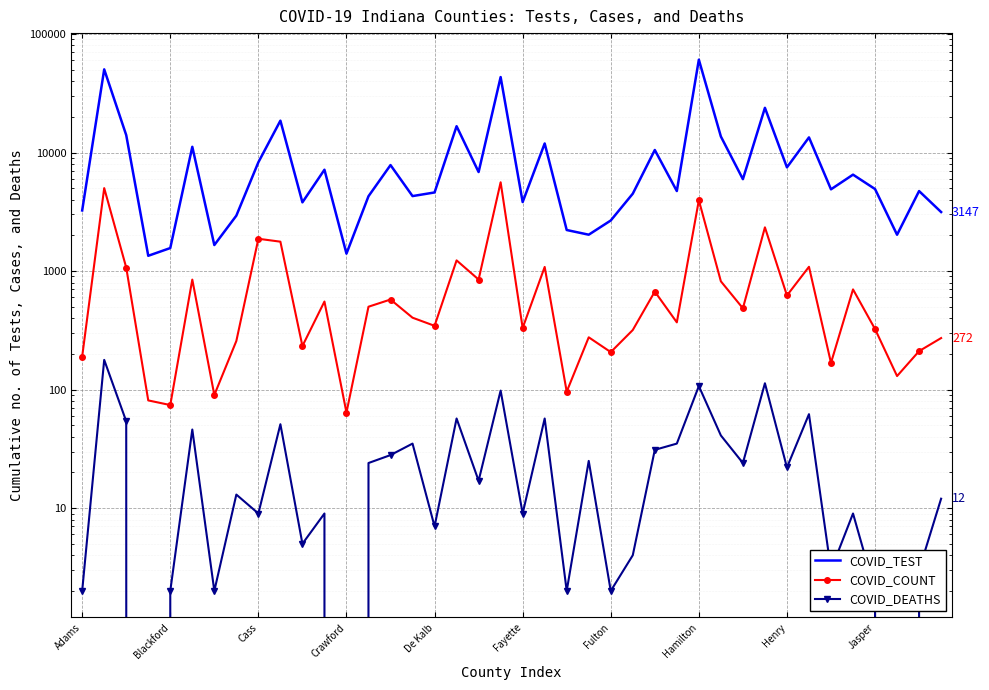

What is the sum of all COVID_COUNT values?

36084